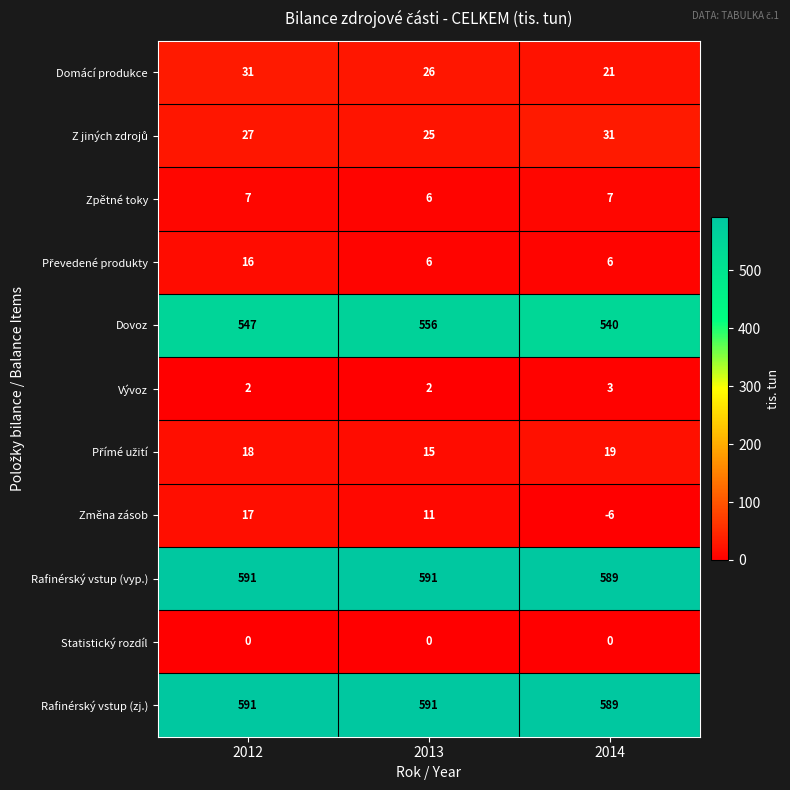

At which category does the chart reach its minimum across all series?

2014